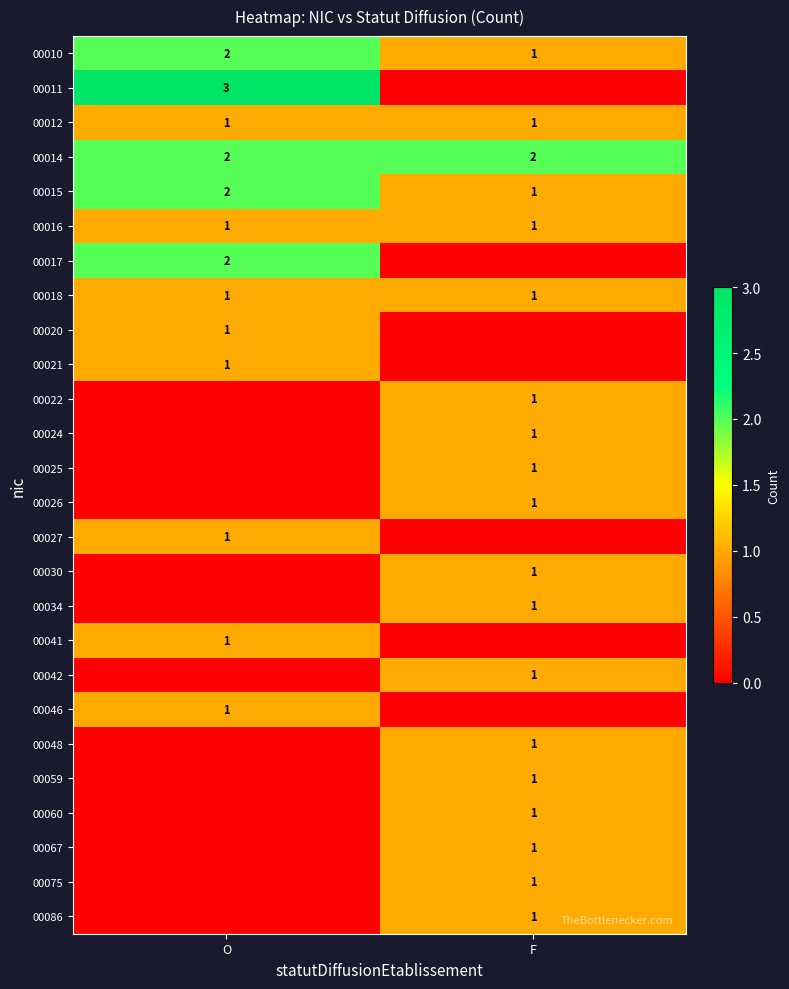

At which category does the chart reach its peak across all series?

O